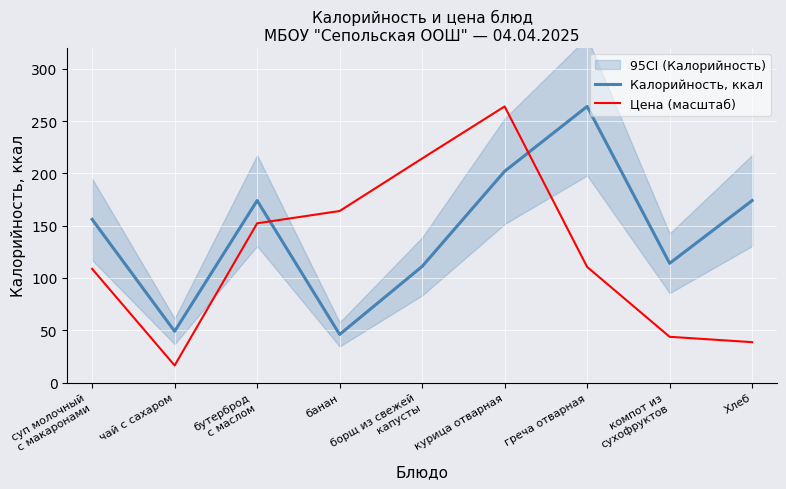

Where do Цена (масштаб) and Калорийность, ккал first cross each other?

бутерброд
с маслом and банан